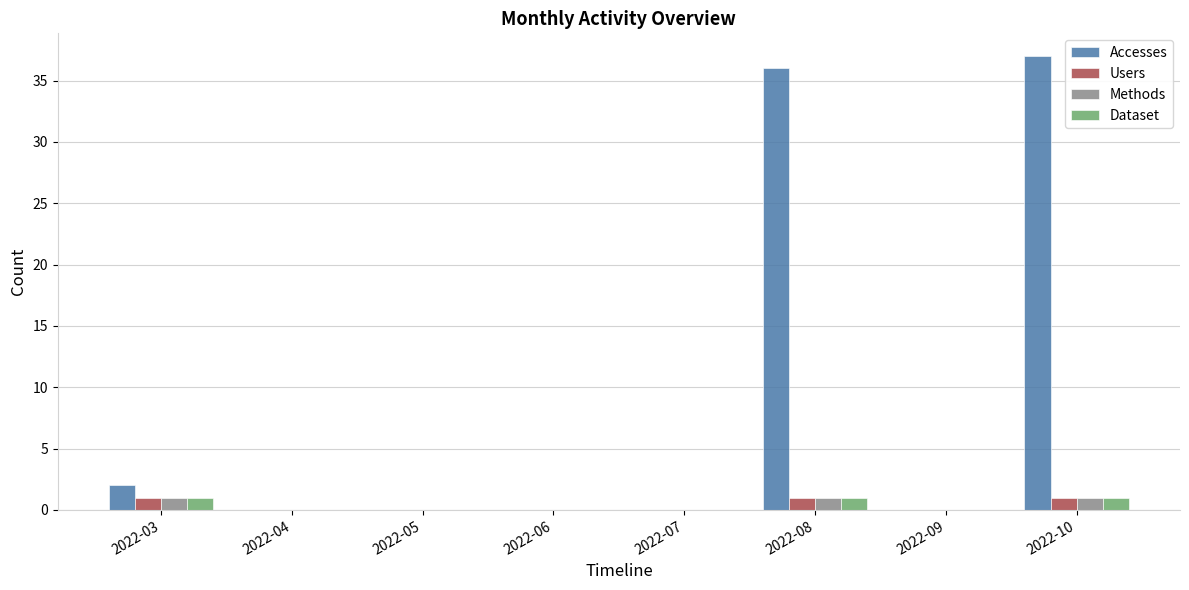

At which label is Accesses closest to 18?

2022-03